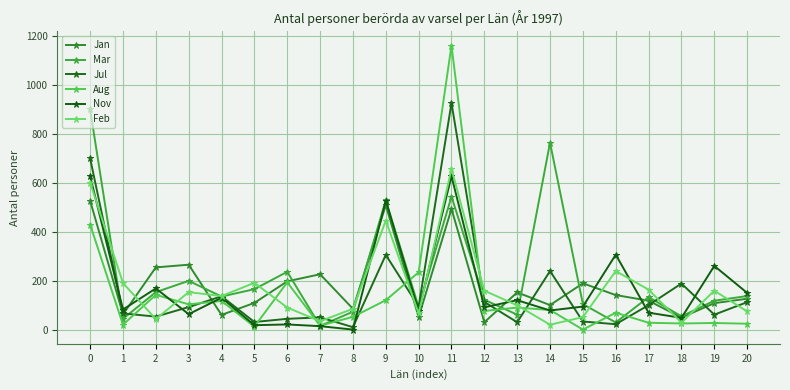

True or false: Jul and Mar intersect in this chart.

True